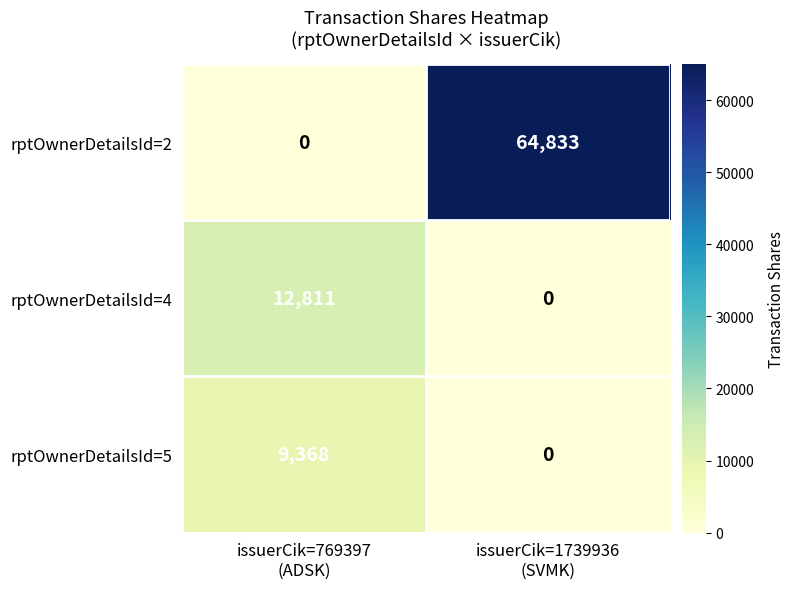

Which series has the largest range (max minus min)?

rptOwnerDetailsId=2